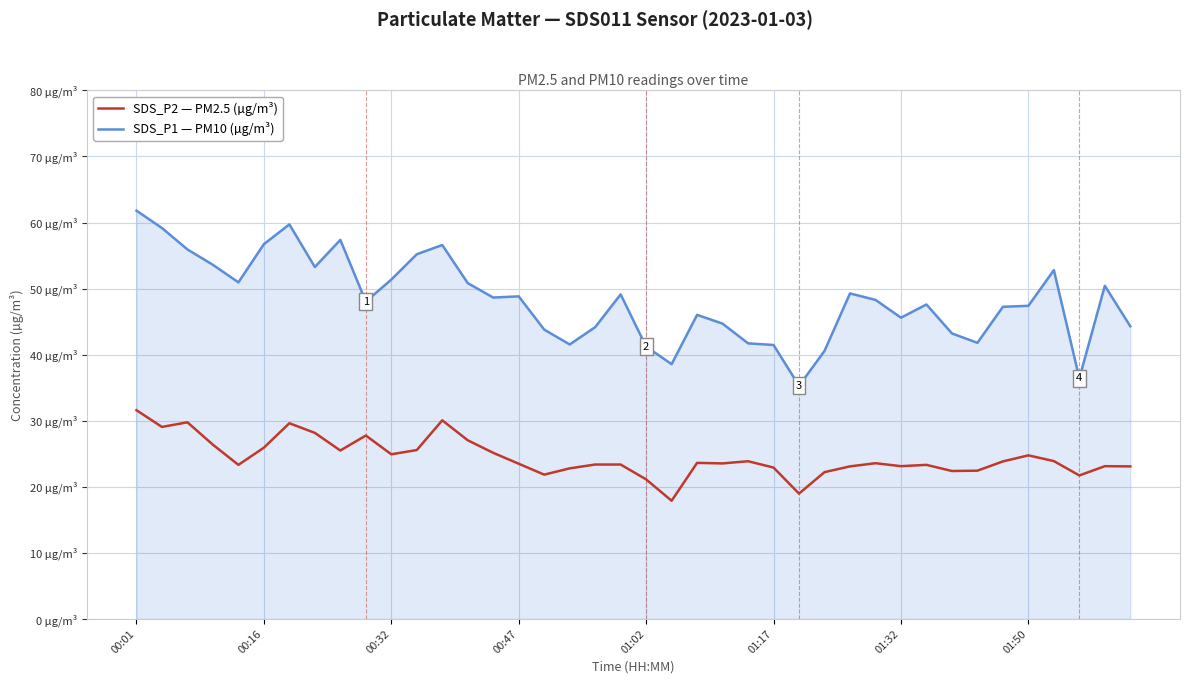

At which label does SDS_P2 — PM2.5 (µg/m³) first exceed 23?

00:01